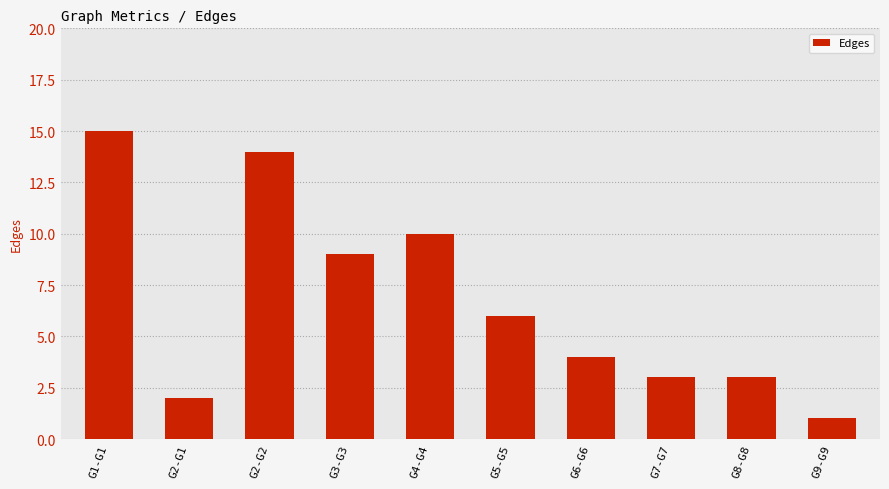

What is the minimum value shown in the chart?

1